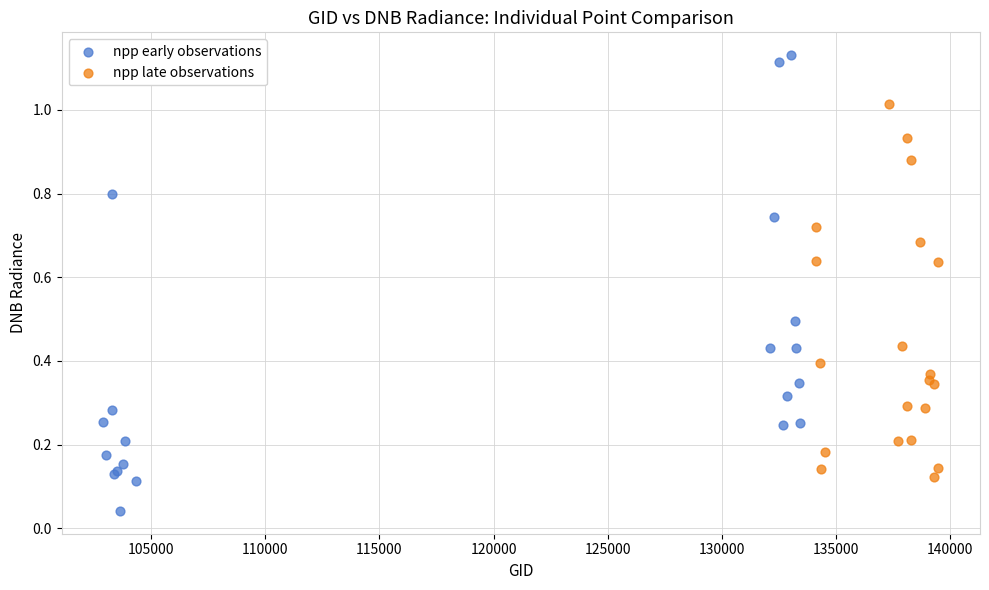

Which series contains the highest Y value?

npp early observations